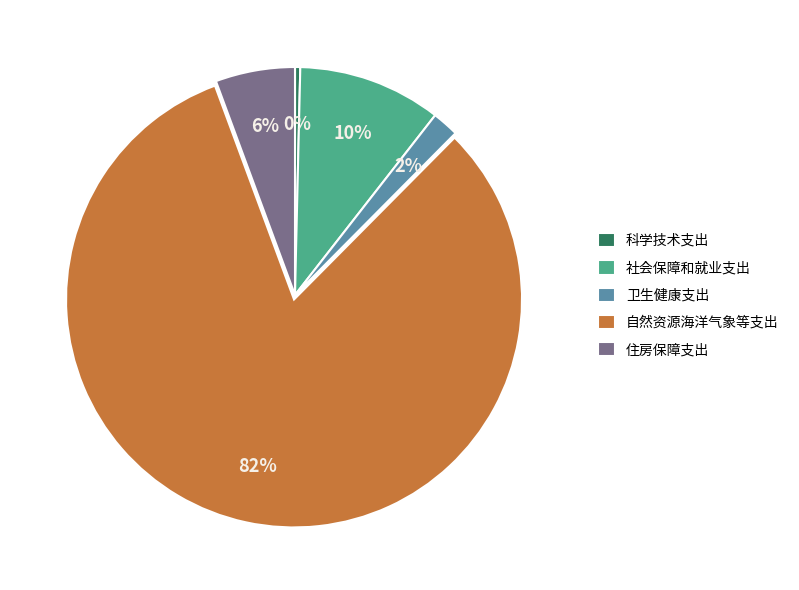

What is the largest slice in the pie chart?

自然资源海洋气象等支出